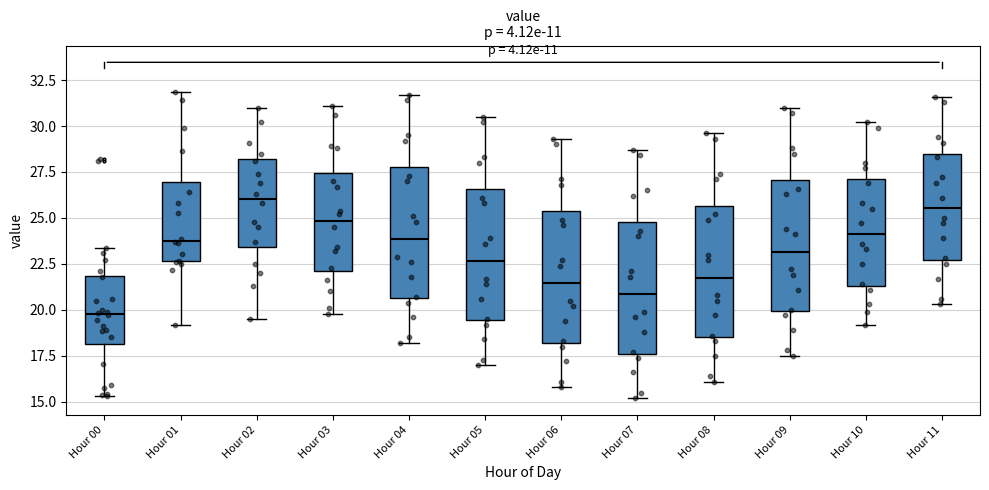

Reading left to right, transcribe this box plot: for each box, give where its median line is, the range the box spans, and where its two whiskers end, as read against the y-axis. The values are not printed on the chart, so give them approximately, as read against the axis.

Hour 00: median 20.0, box 18.0 to 22.0, whiskers 15.5 to 23.5
Hour 01: median 24.0, box 22.5 to 27.0, whiskers 19.0 to 32.0
Hour 02: median 26.0, box 23.5 to 28.0, whiskers 19.5 to 31.0
Hour 03: median 25.0, box 22.0 to 27.5, whiskers 20.0 to 31.0
Hour 04: median 24.0, box 20.5 to 28.0, whiskers 18.0 to 31.5
Hour 05: median 22.5, box 19.5 to 26.5, whiskers 17.0 to 30.5
Hour 06: median 21.5, box 18.0 to 25.5, whiskers 16.0 to 29.5
Hour 07: median 21.0, box 17.5 to 25.0, whiskers 15.0 to 28.5
Hour 08: median 22.0, box 18.5 to 25.5, whiskers 16.0 to 29.5
Hour 09: median 23.0, box 20.0 to 27.0, whiskers 17.5 to 31.0
Hour 10: median 24.0, box 21.5 to 27.0, whiskers 19.0 to 30.0
Hour 11: median 25.5, box 22.5 to 28.5, whiskers 20.5 to 31.5